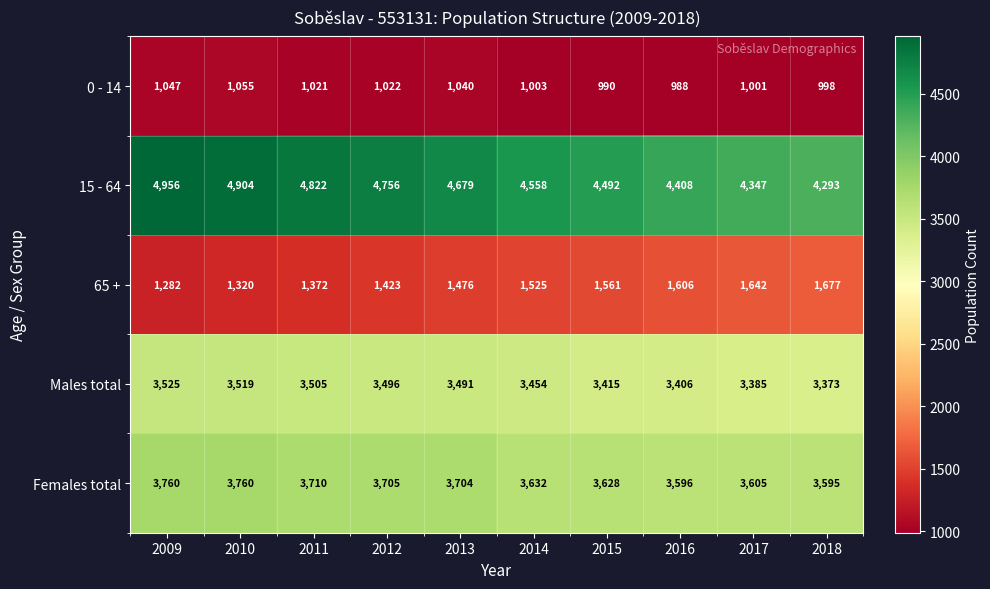

True or false: 15 - 64 has a value of 7003 at 2015.

False